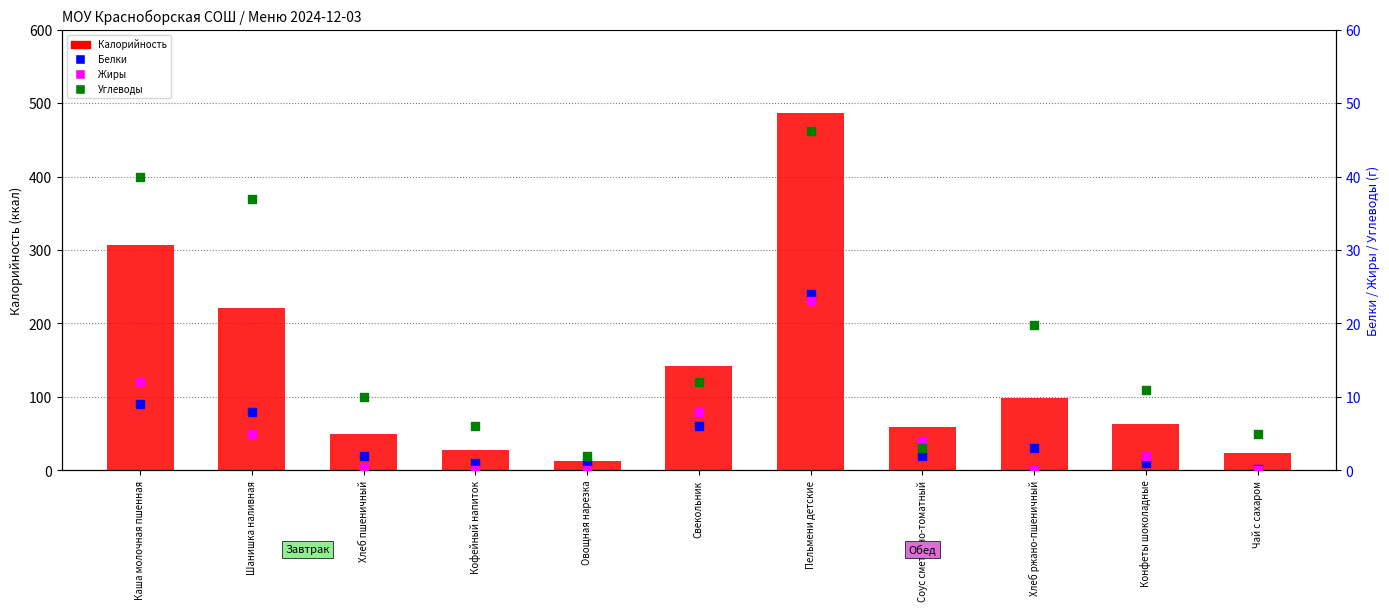

What are all the series names shown in the legend?

Калорийность, Белки, Жиры, Углеводы